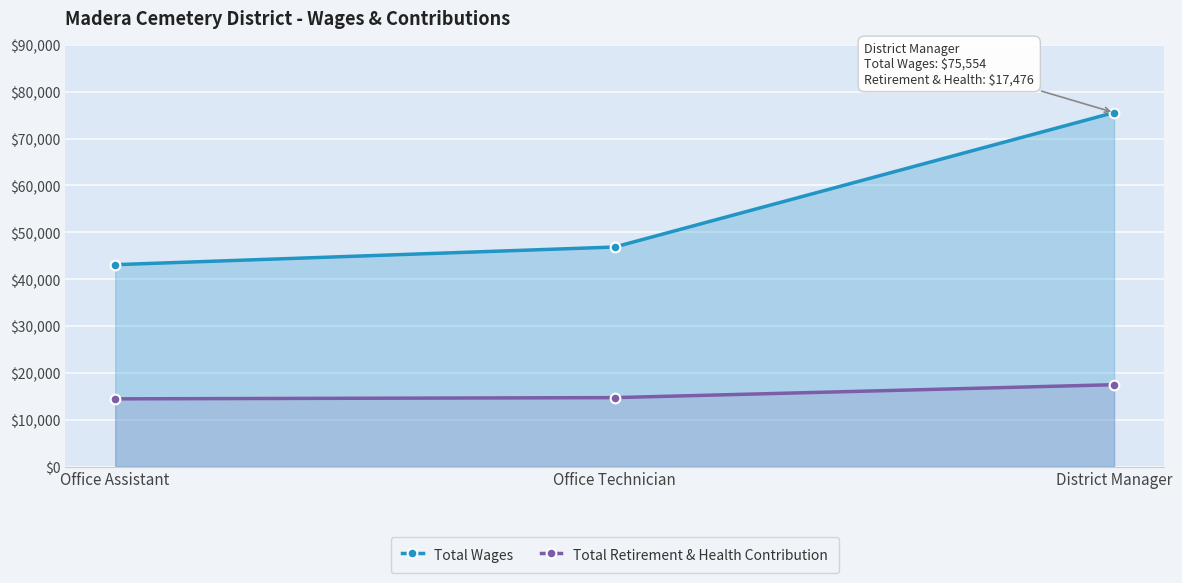

At Office Assistant, list the series in order from largest to smallest.

Total Wages, Total Retirement & Health Contribution